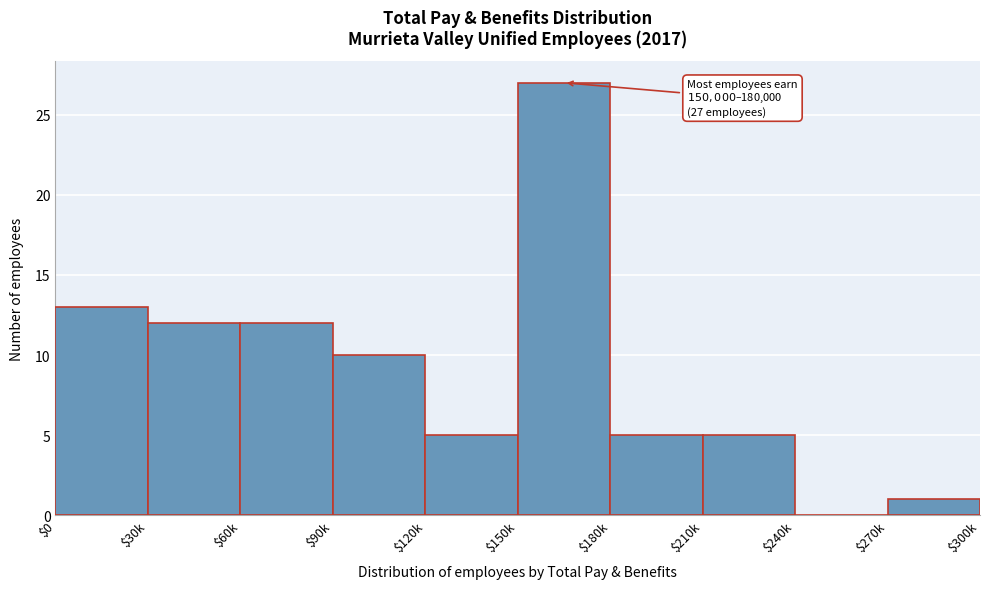

Is it true that the value at $210k is 5?

True